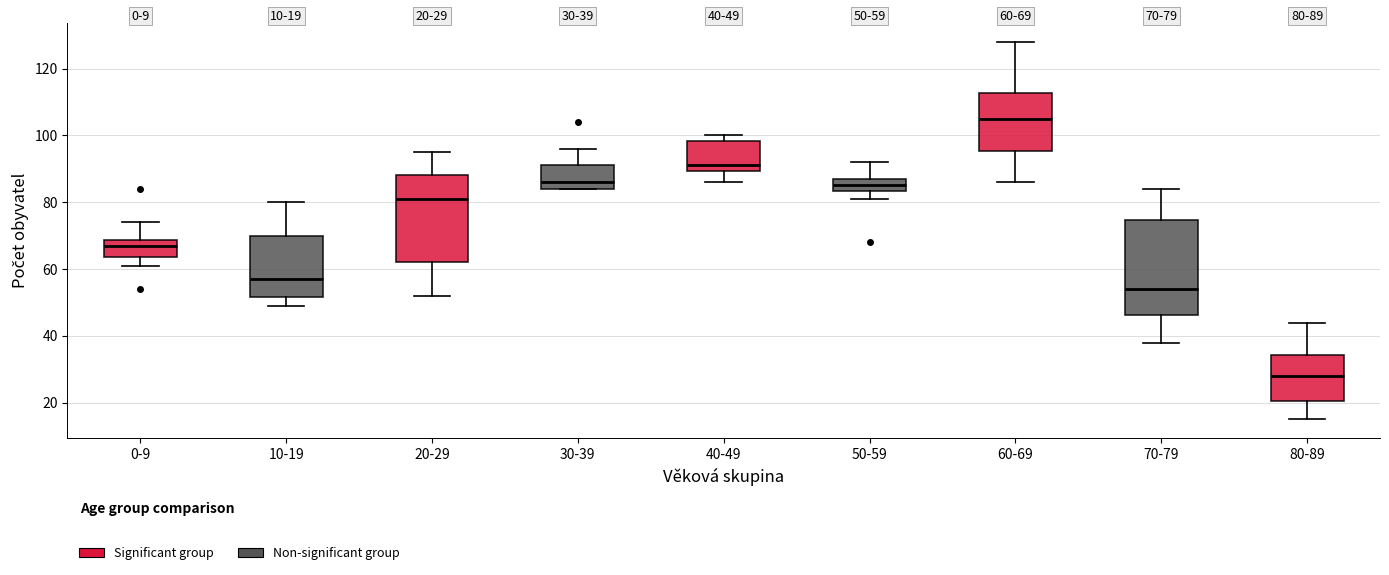

Which box's median line is the highest?

60-69